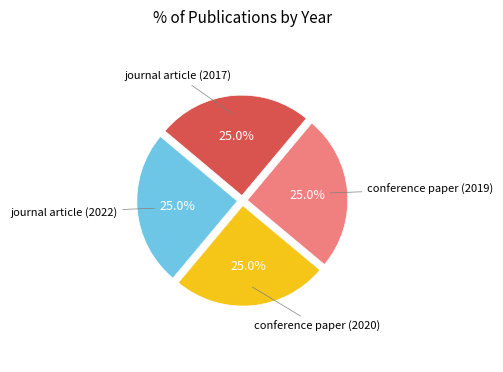

What is the total percentage of journal article (2017) and journal article (2022)?

50.0%